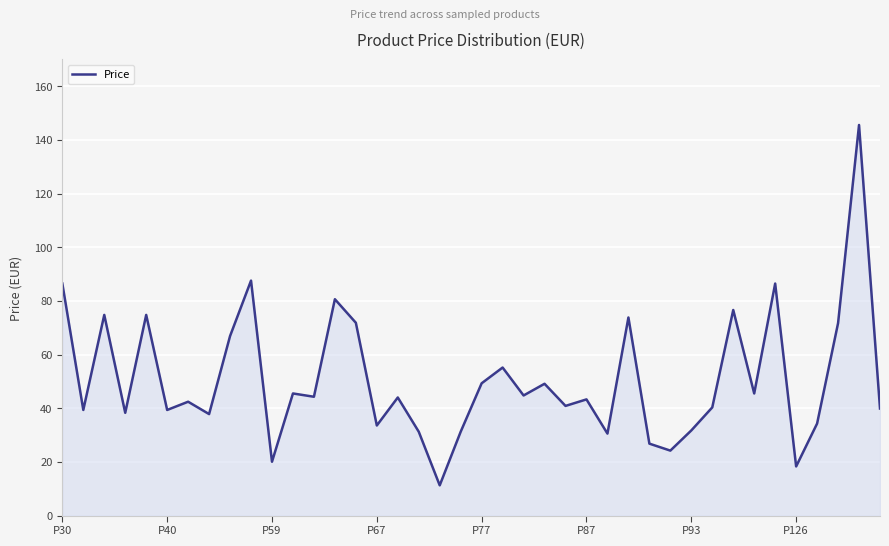

What is the smallest value displayed?

11.3